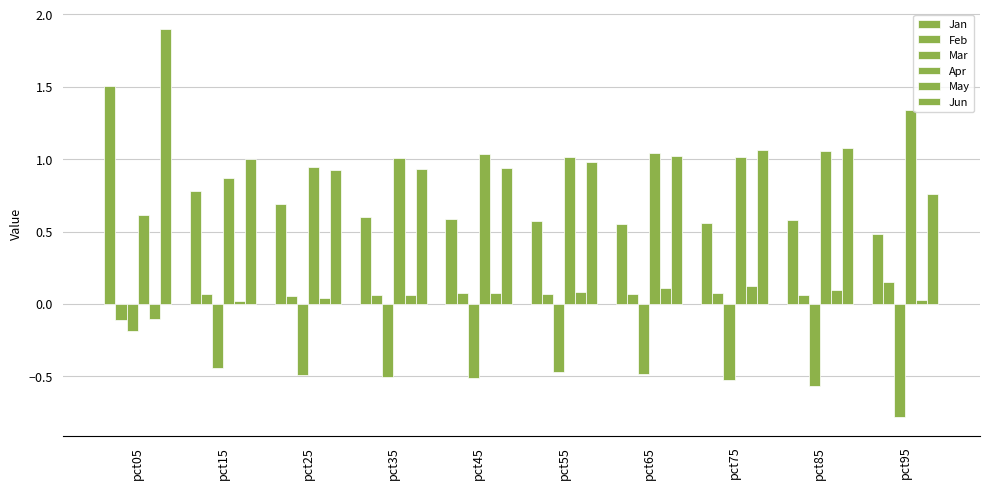

Is it true that Jun equals 0.9 at pct35?

True